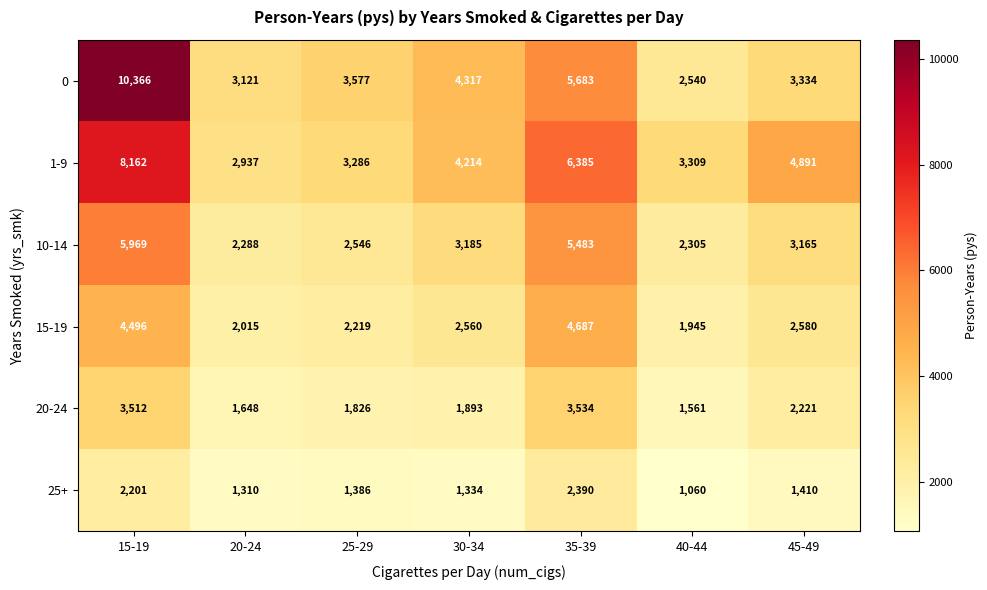

What is the difference between the 25+ values at 45-49 and 40-44?

350